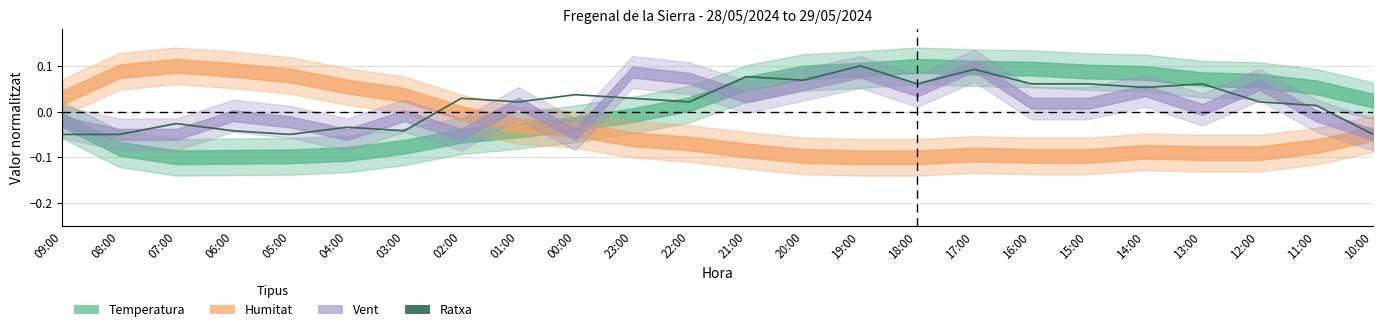

Is this an area chart (filled region under the line)?

No